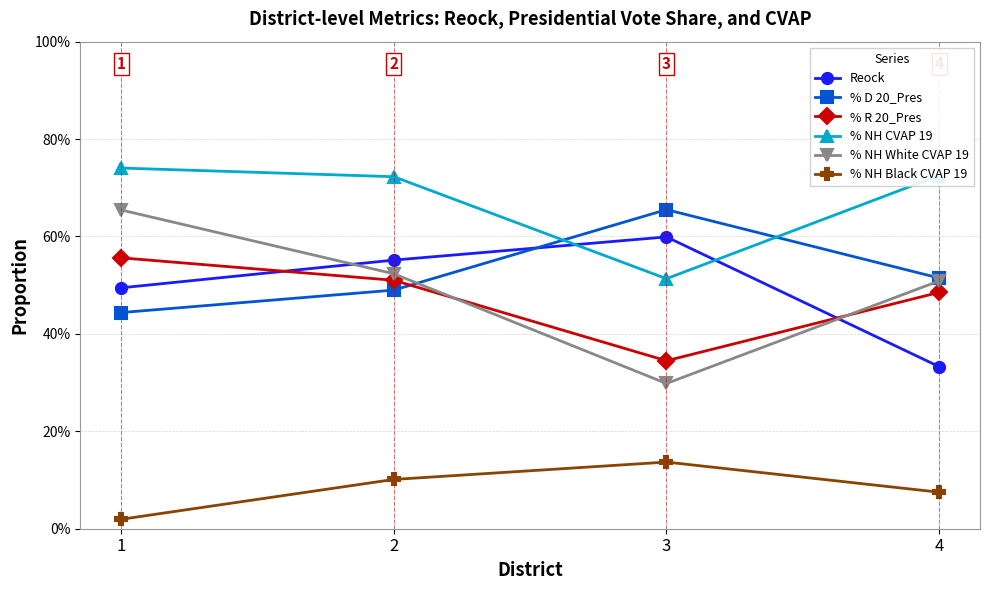

Rank the series at 2 from highest to lowest value.

% NH CVAP 19, Reock, % NH White CVAP 19, % R 20_Pres, % D 20_Pres, % NH Black CVAP 19